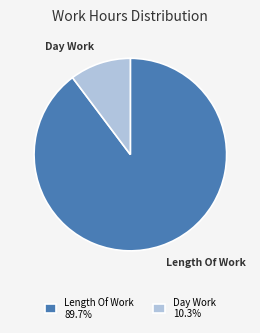

Is there a majority slice in this chart?

Yes